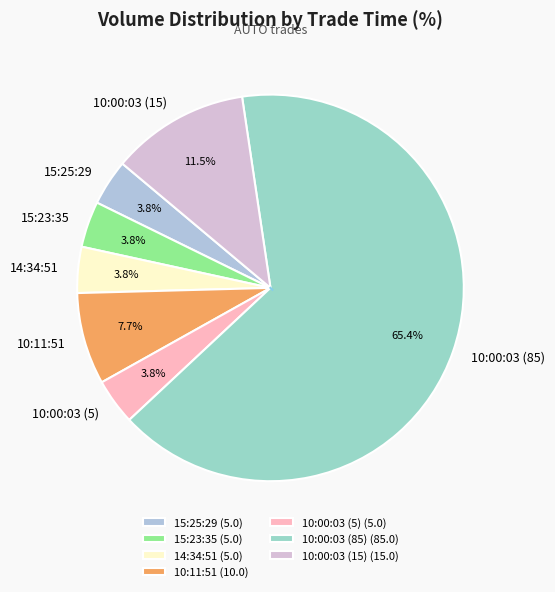

What percentage is NOT represented by 15:23:35?

96.2%